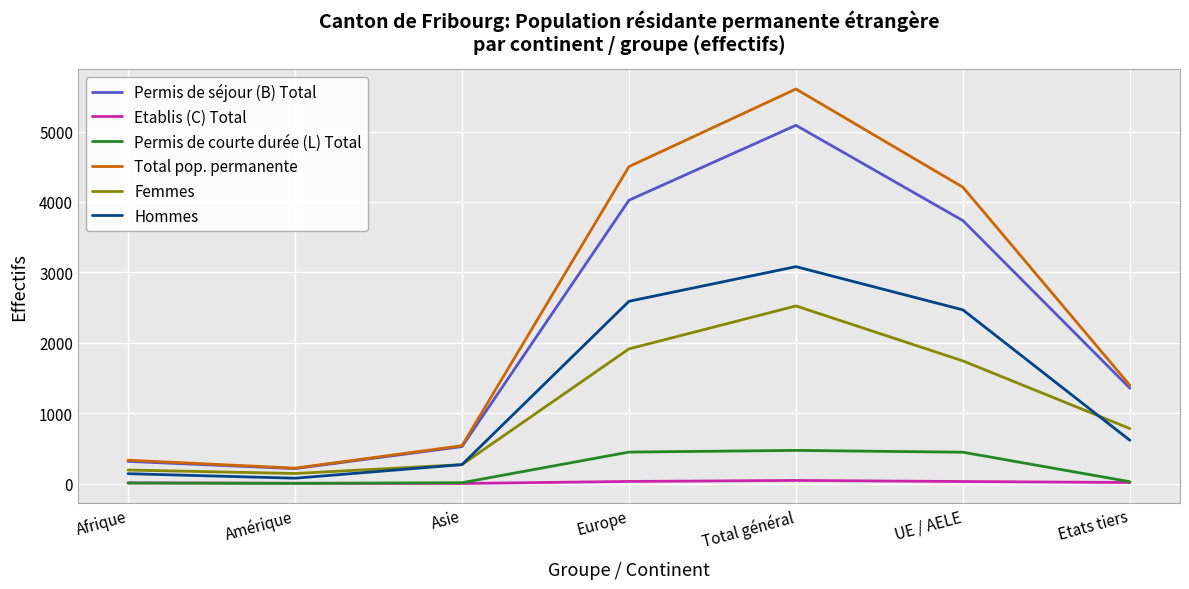

At which category is the sum across all series the highest?

Total général